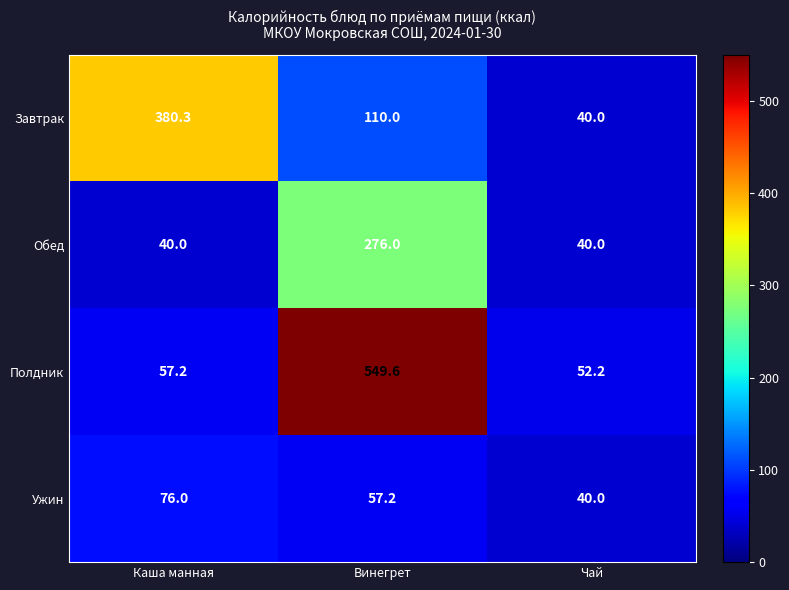

Is it true that Полдник equals 22.8 at Чай?

False